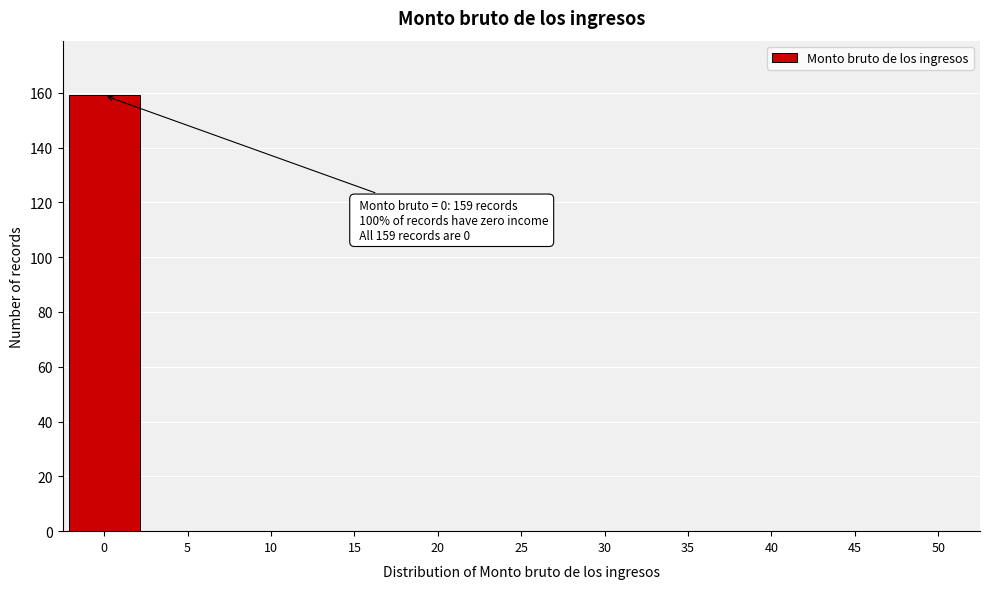

Reading left to right, extract all data points from this chart.

0=159	5=0	10=0	15=0	20=0	25=0	30=0	35=0	40=0	45=0	50=0